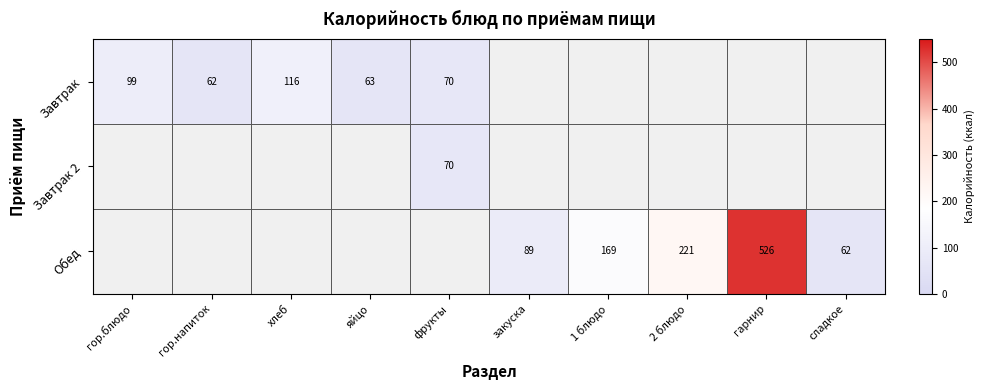

Is it true that Обед equals 118 at закуска?

False